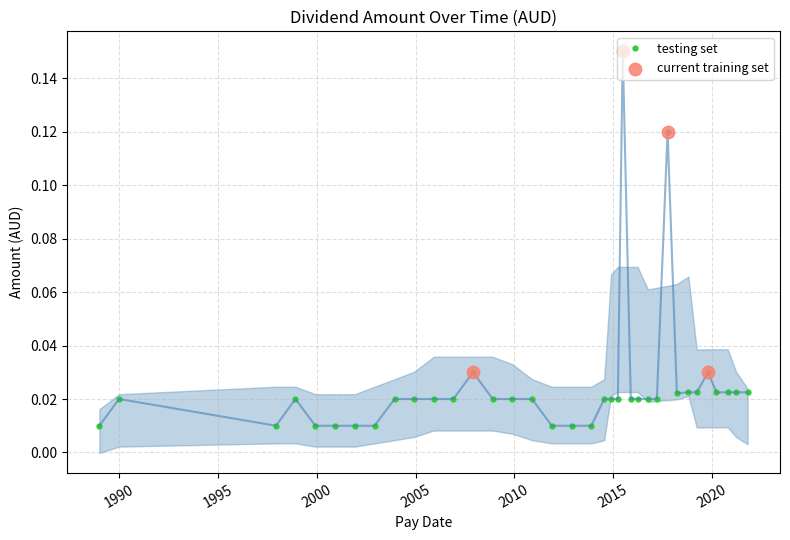

Which has a higher value, 2017-10-06 or 2012-11-26?

2017-10-06